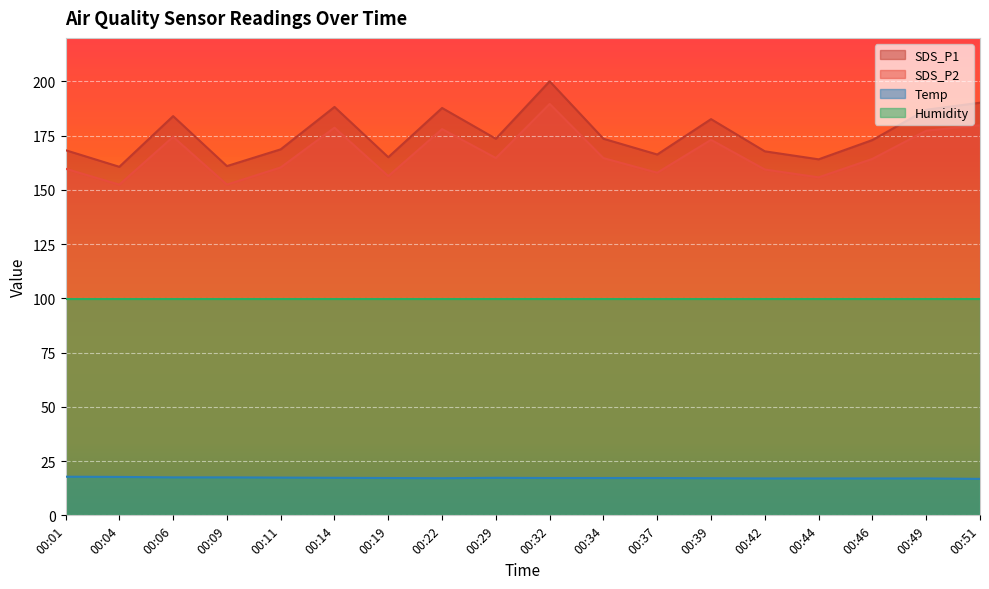

What are all the series names shown in the legend?

SDS_P1, SDS_P2, Temp, Humidity